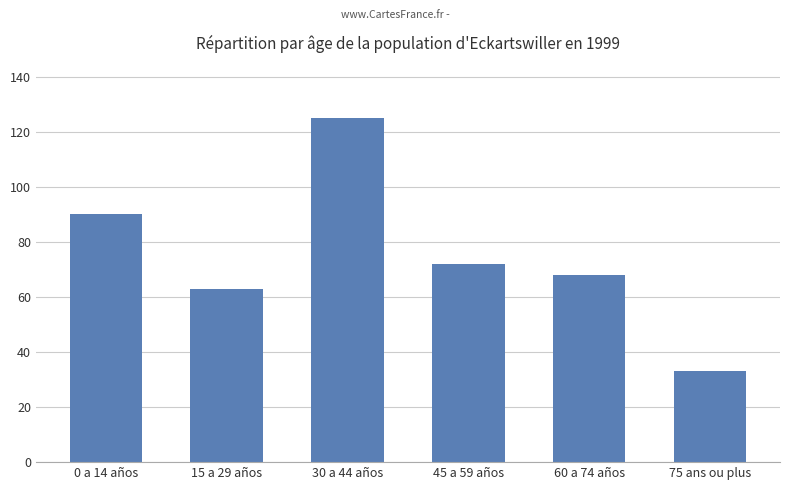

What is the label of the 1st bar from the right?

75 ans ou plus